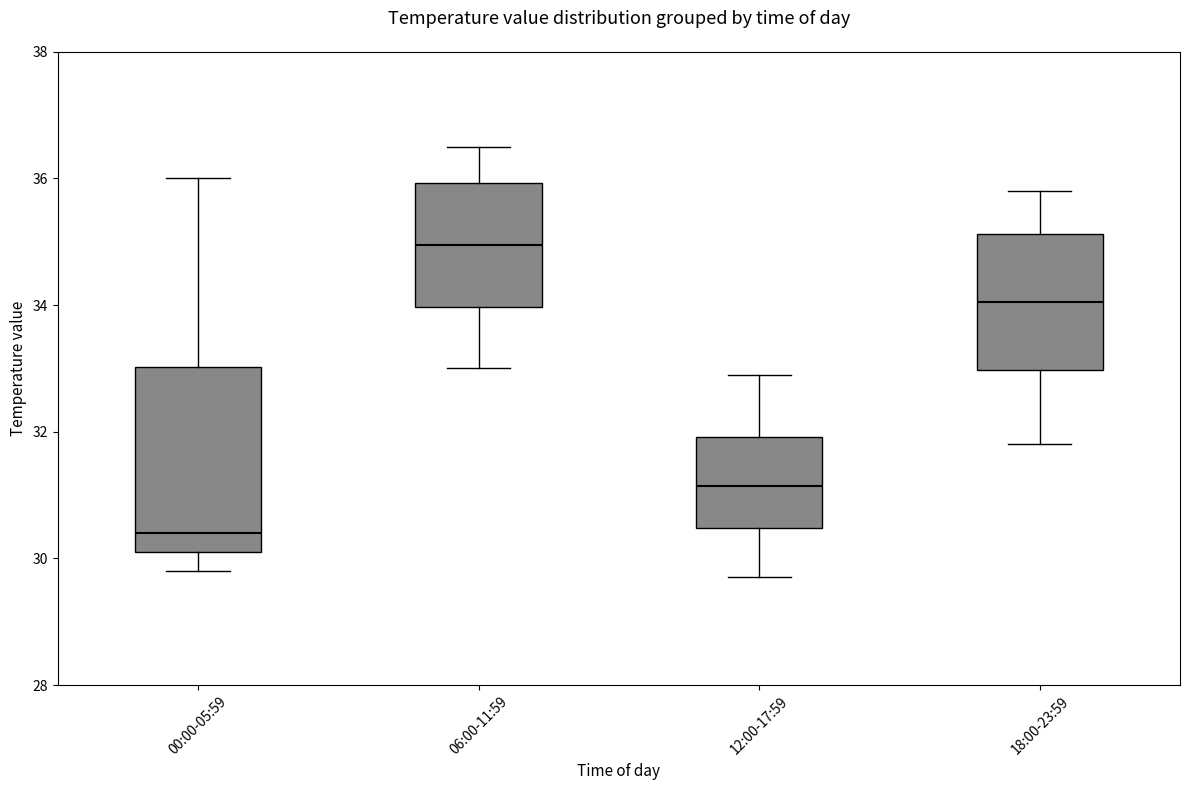

Which box has the highest median line?

06:00-11:59